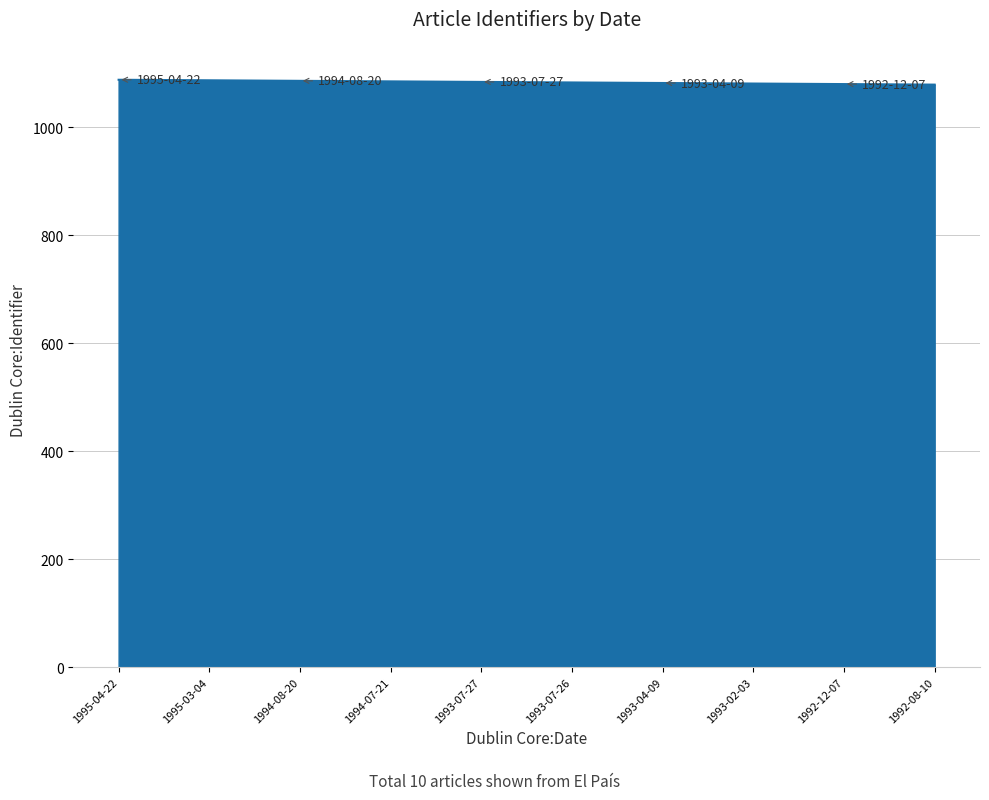

What is the sum of all values?

10835